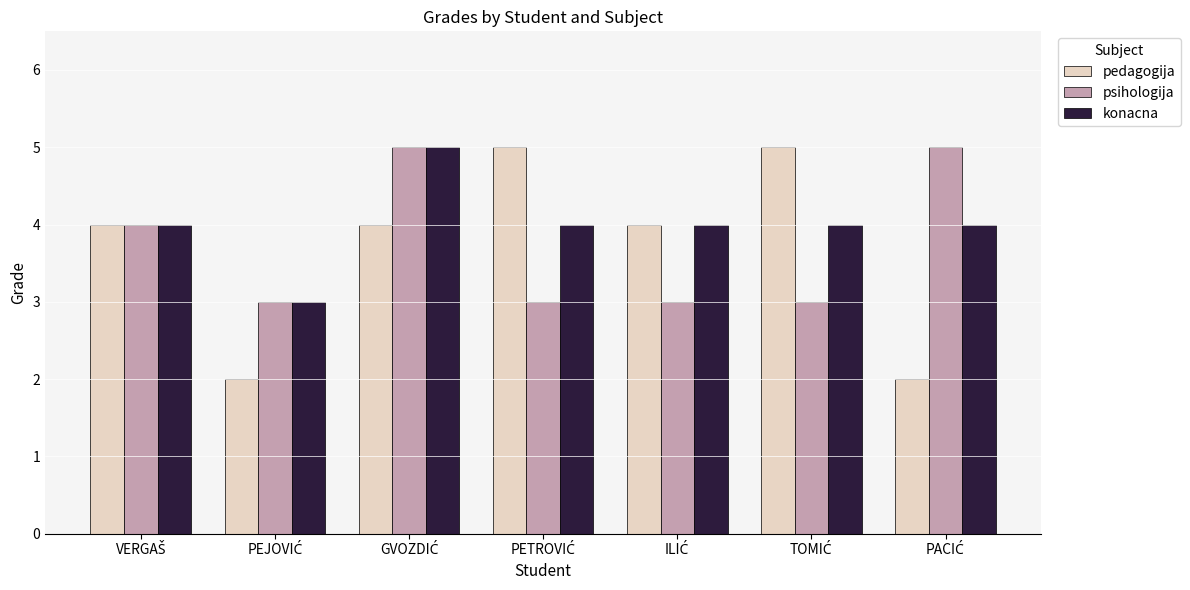

Reading left to right, extract all data points from this chart.

pedagogija: 4	2	4	5	4	5	2
psihologija: 4	3	5	3	3	3	5
konacna: 4	3	5	4	4	4	4